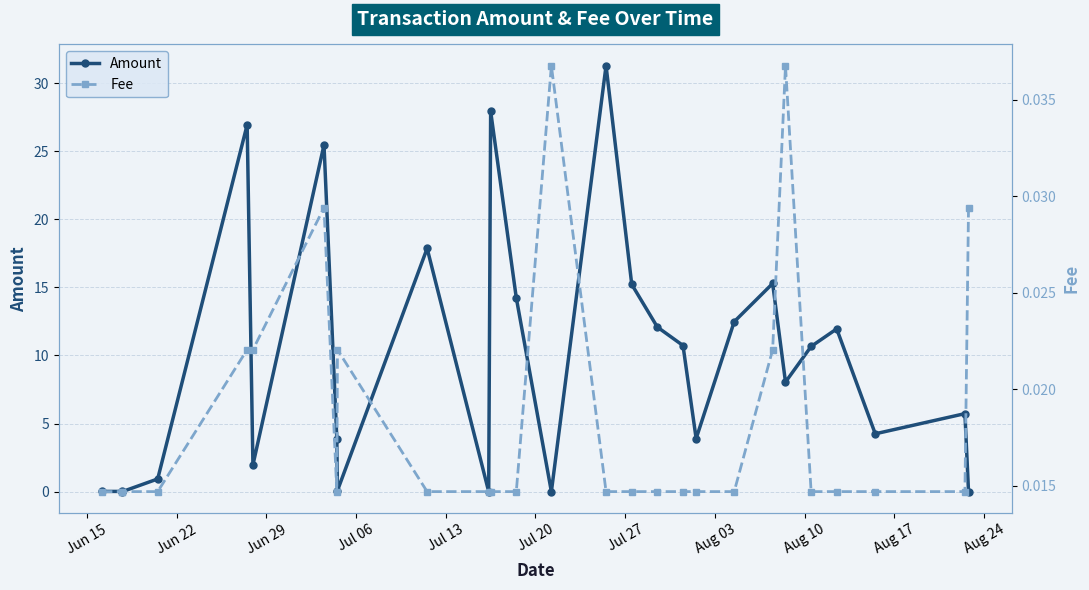

Is this an area chart (filled region under the line)?

No